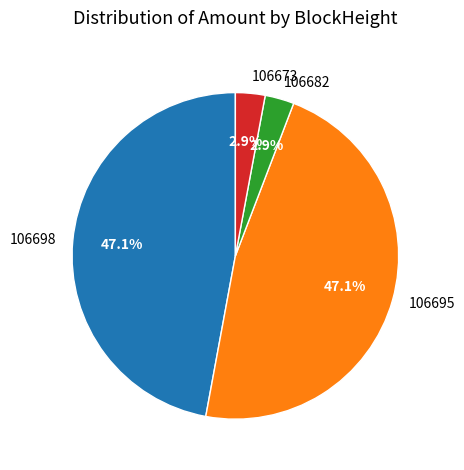

To the nearest percent, what is the combined percentage of 106682 and 106698?

50%